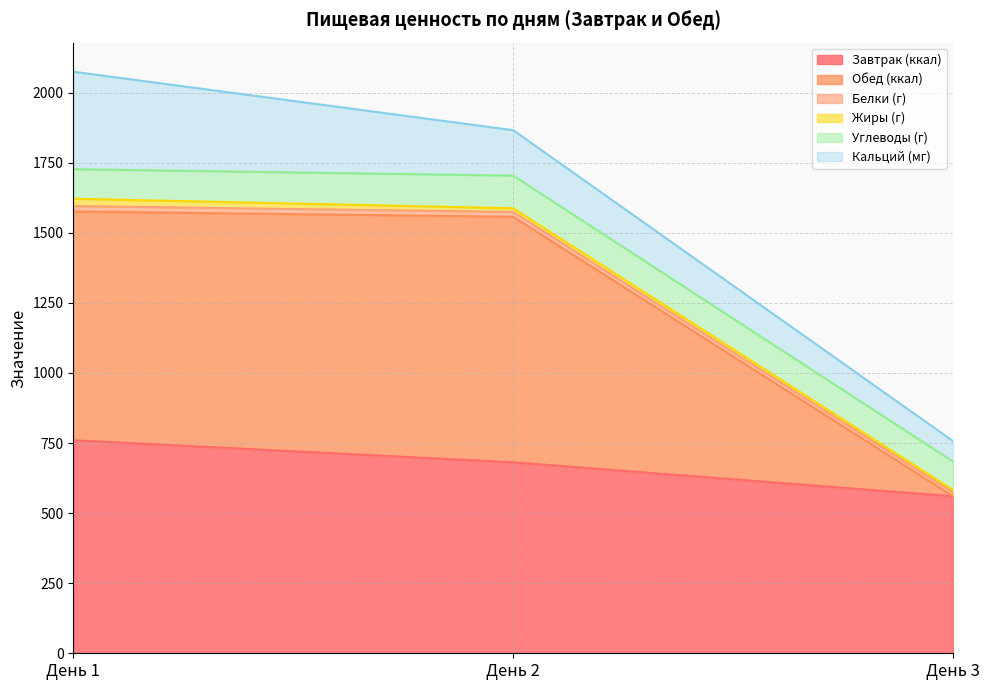

At which category is the sum across all series the highest?

День 1